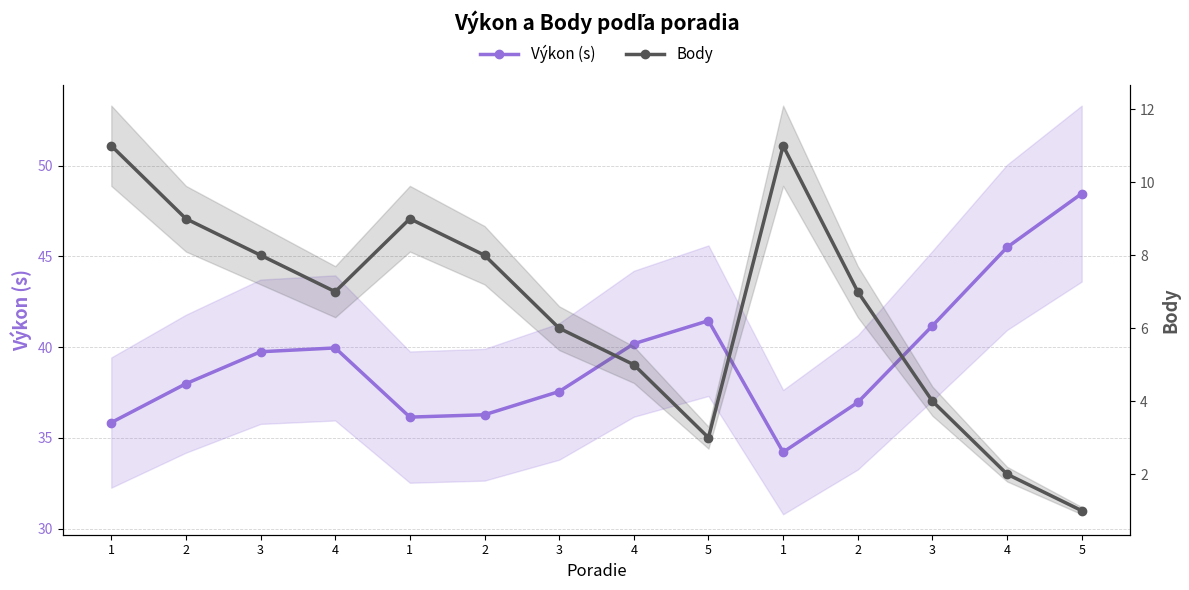

Rank the series at 1 from lowest to highest value.

Body, Výkon (s)